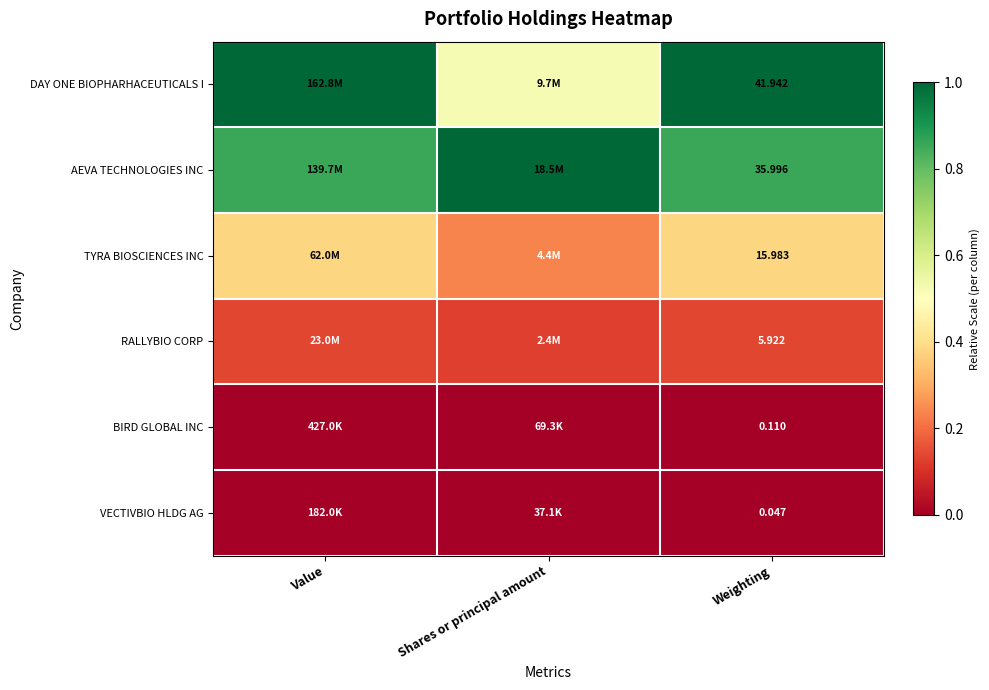

The BIRD GLOBAL INC series shows 0.0 at Shares or principal amount. True or false?

False